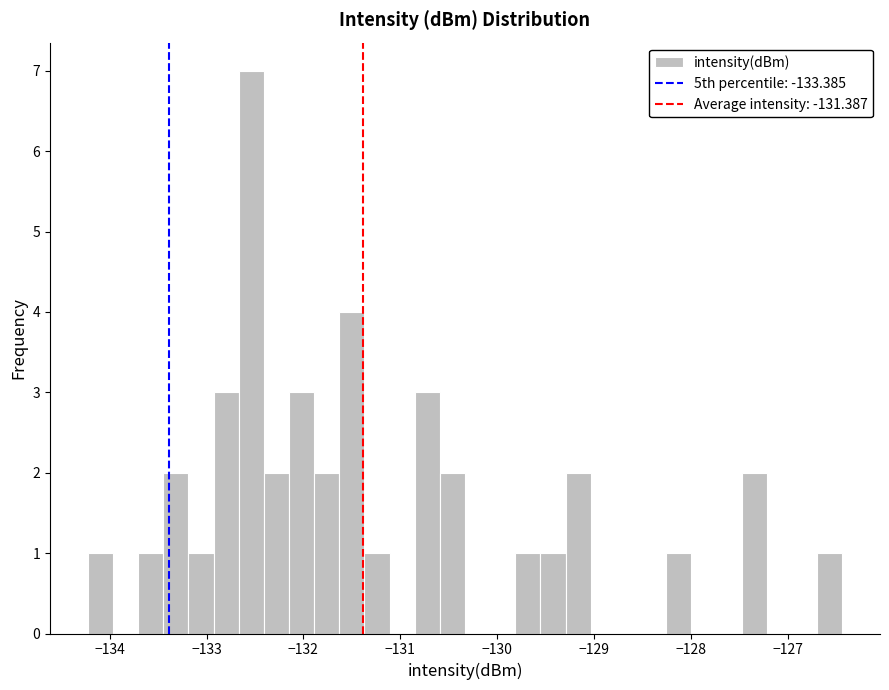

Around what value on the x-axis is the tallest bar? Give the approximate position of its centre, as read against the axis.

-132.5